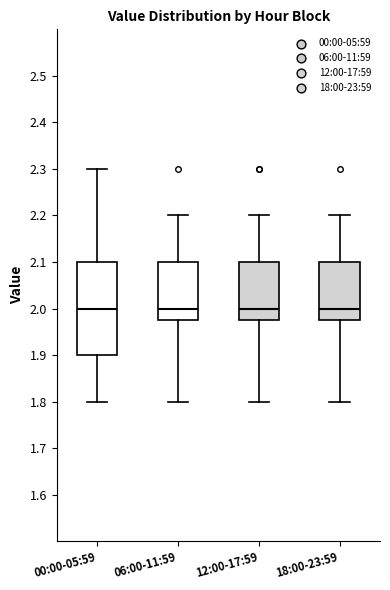

Which box is the tallest, from its lower edge to its upper edge?

00:00-05:59